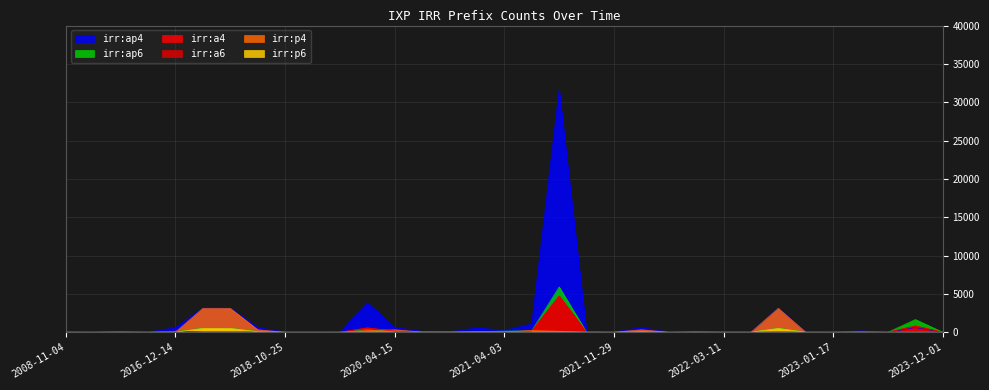

List the labels in order of irr:p6 value, smallest first.

2018-10-25, 2021-11-29, 2022-01-08, 2023-01-17, 2023-12-01, 2008-11-04, 2014-02-07, 2015-07-20, 2019-02-27, 2022-03-11, 2023-05-11, 2019-10-04, 2021-01-26, 2022-04-25, 2022-07-01, 2023-03-03, 2014-05-07, 2020-04-21, 2020-12-09, 2021-07-01, 2023-11-05, 2016-12-14, 2019-11-13, 2021-10-25, 2022-01-11, 2021-04-03, 2021-09-17, 2020-04-15, 2018-09-24, 2021-12-22, 2018-03-14, 2018-08-10, 2022-05-03